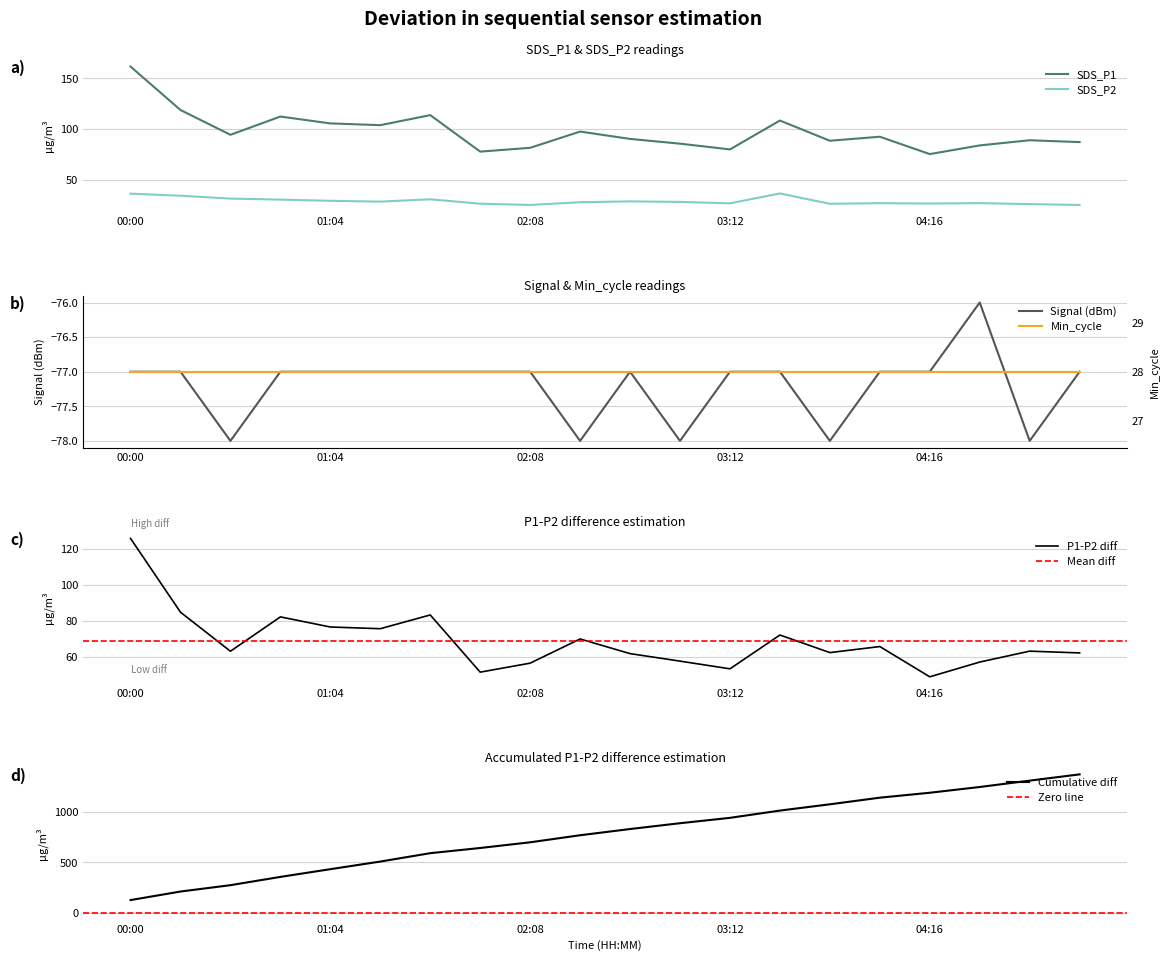

True or false: SDS_P2 and SDS_P1 intersect in this chart.

False